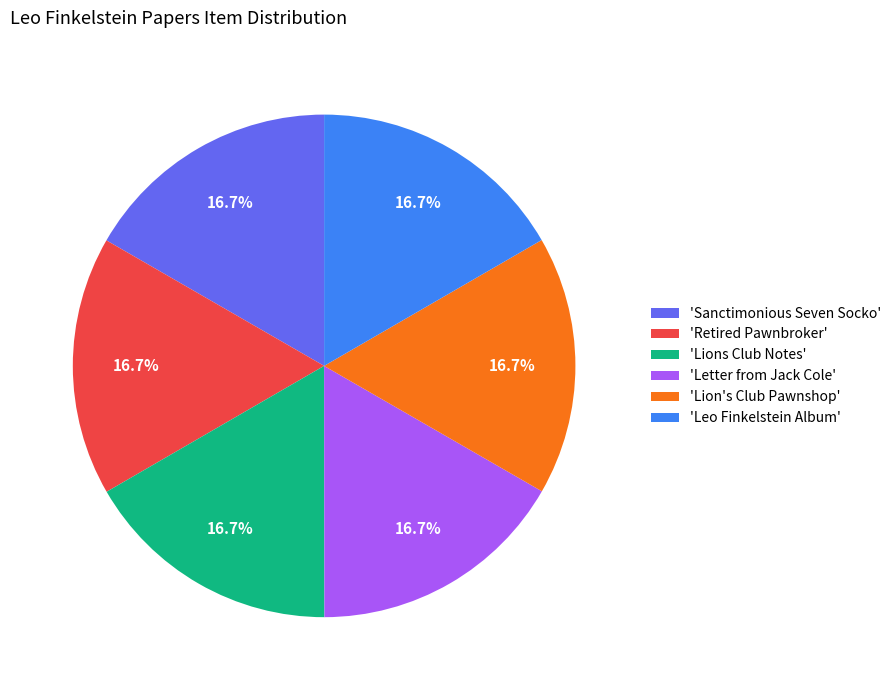

What is the ratio of the value at 'Retired Pawnbroker' to the value at 'Lions Club Notes'?

1.0